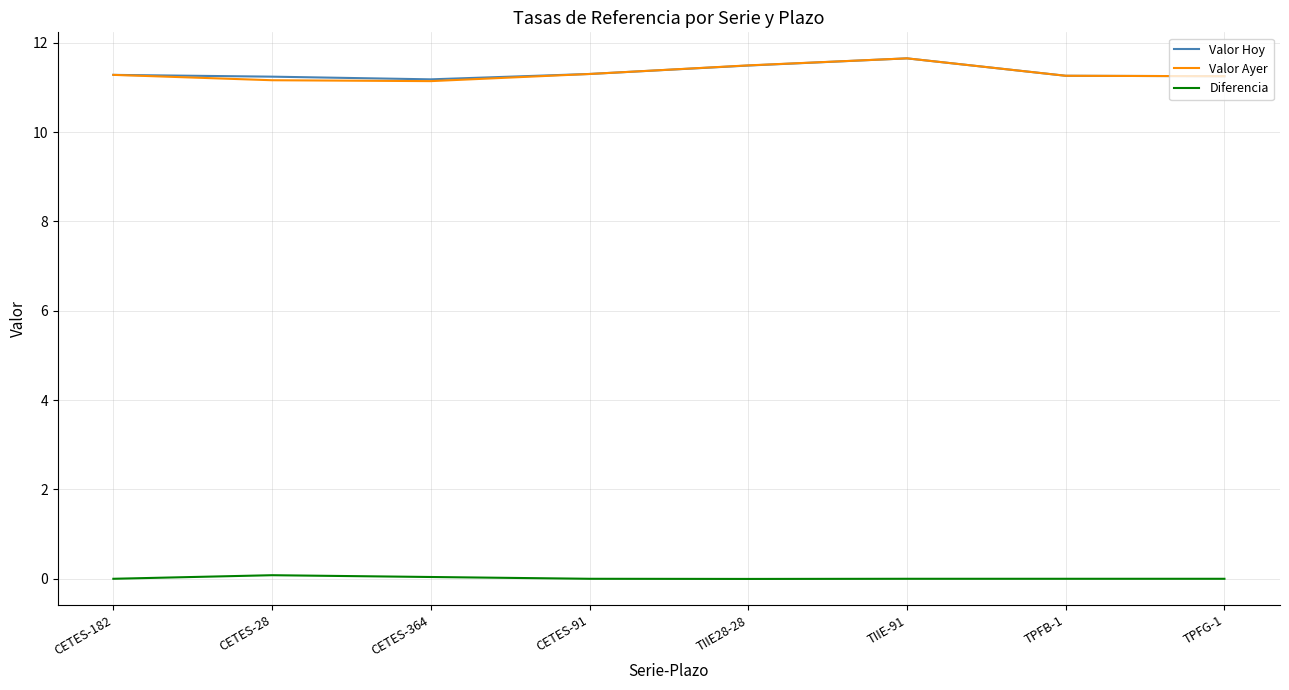

Count the Valor Ayer values in the range 11 to 12.

8